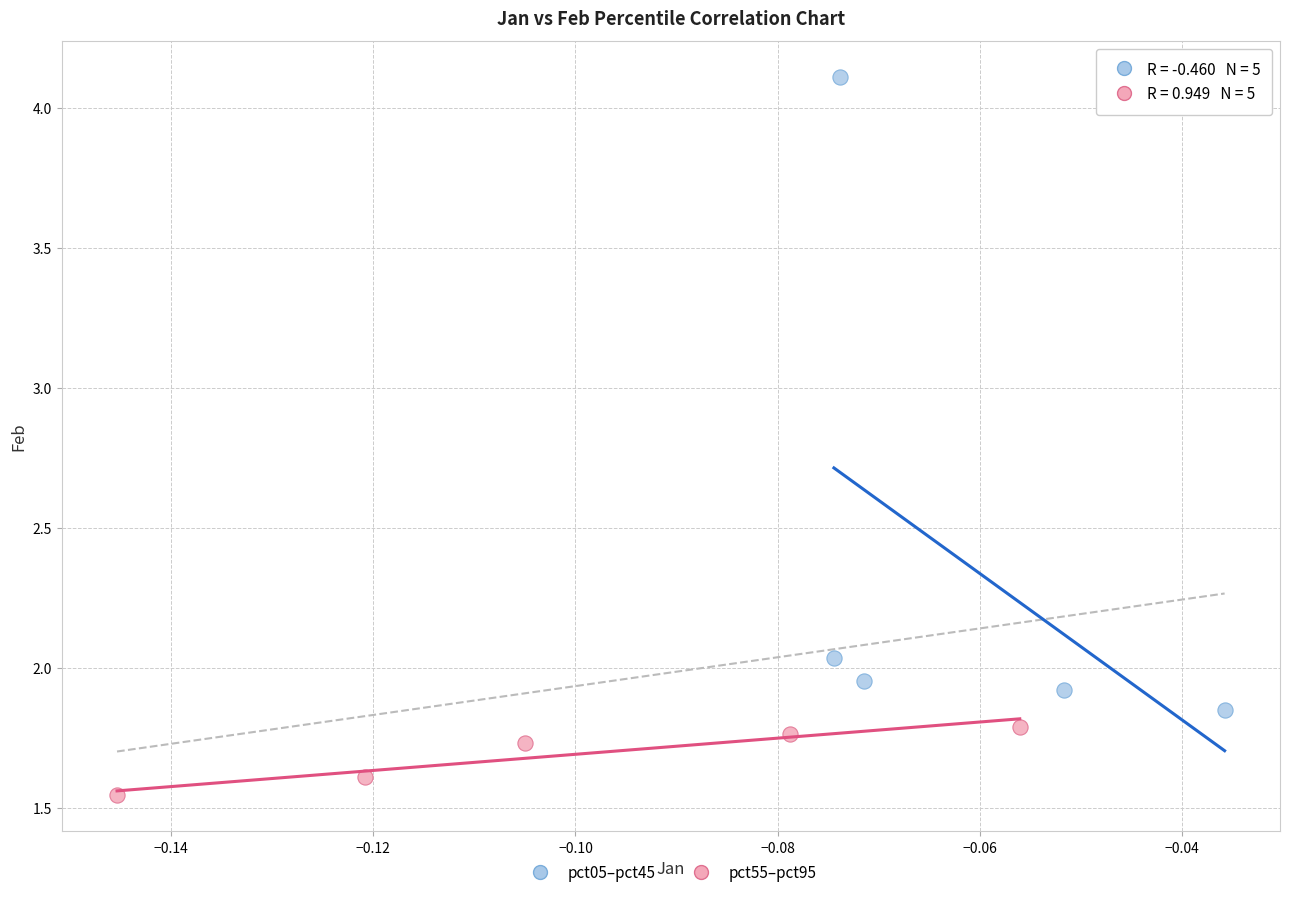

Which series reaches the minimum Y coordinate?

pct55–pct95